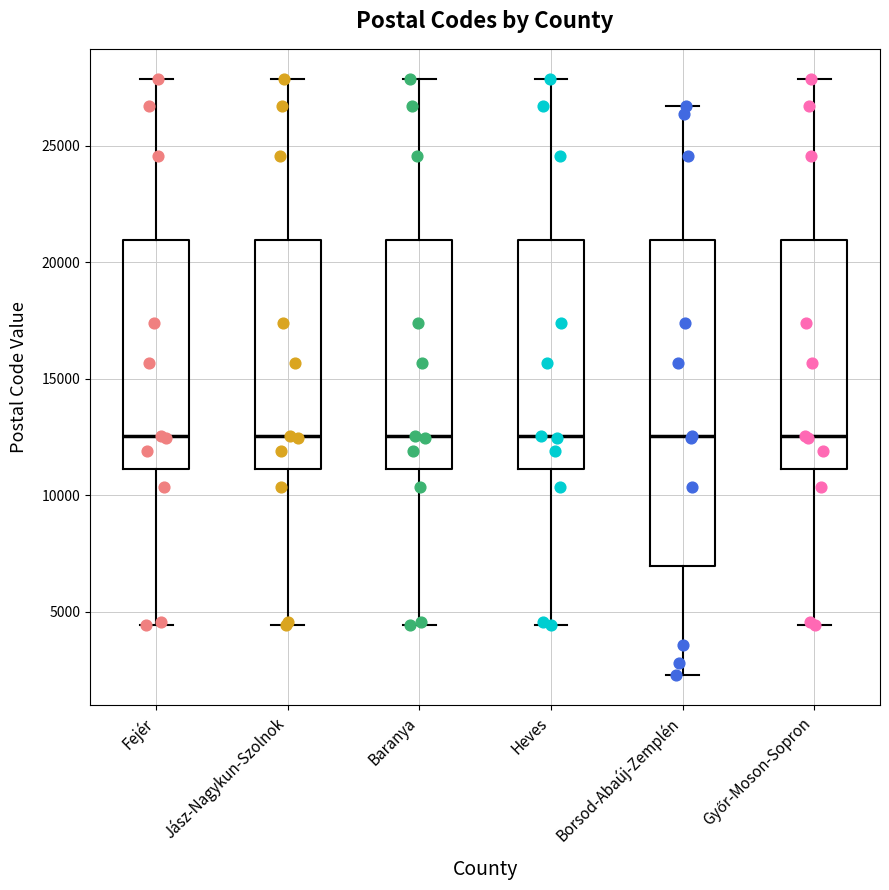

Reading left to right, read every box against the y-axis: the position of its median line, the range the box covers, and the ends of its whiskers. The values are not printed on the chart, so give them approximately, as read against the axis.

Fejér: median 12500, box 11000 to 21000, whiskers 4500 to 28000
Jász-Nagykun-Szolnok: median 12500, box 11000 to 21000, whiskers 4500 to 28000
Baranya: median 12500, box 11000 to 21000, whiskers 4500 to 28000
Heves: median 12500, box 11000 to 21000, whiskers 4500 to 28000
Borsod-Abaúj-Zemplén: median 12500, box 7000 to 21000, whiskers 2500 to 26500
Győr-Moson-Sopron: median 12500, box 11000 to 21000, whiskers 4500 to 28000